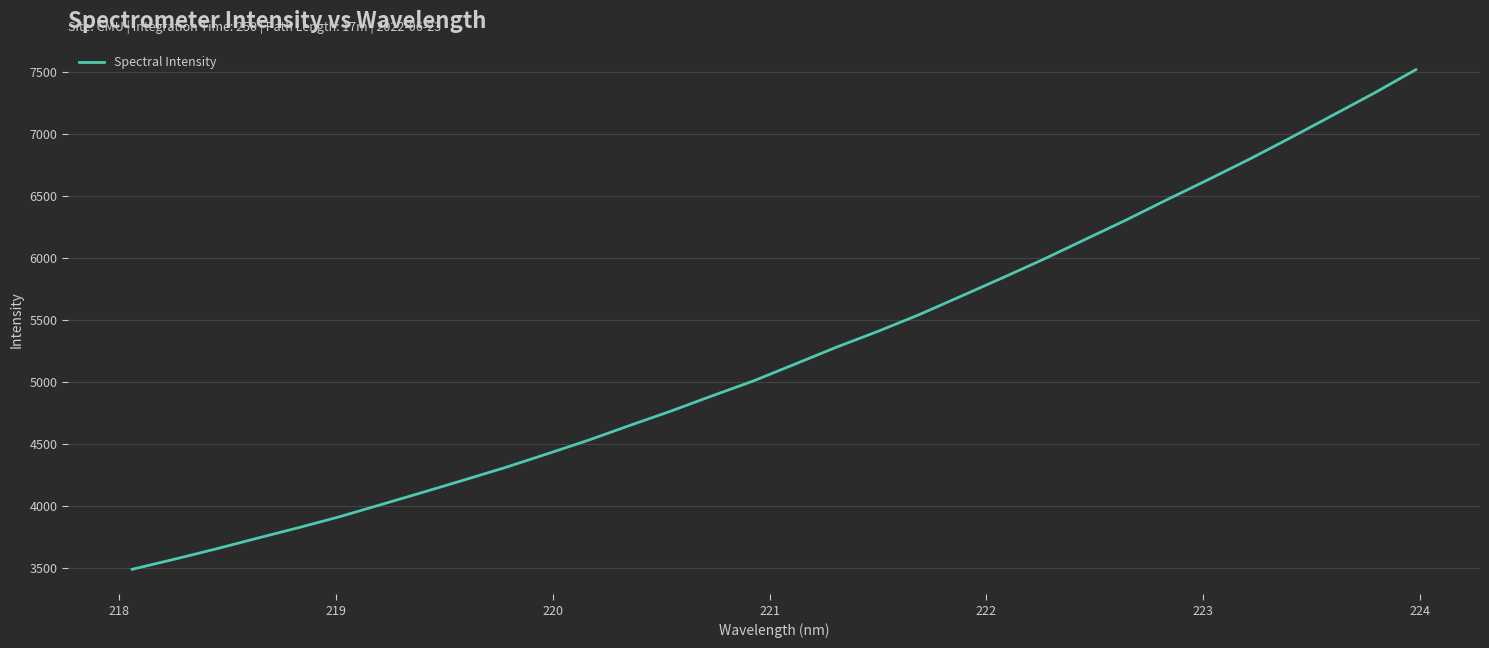

What is the minimum value shown in the chart?

3488.8